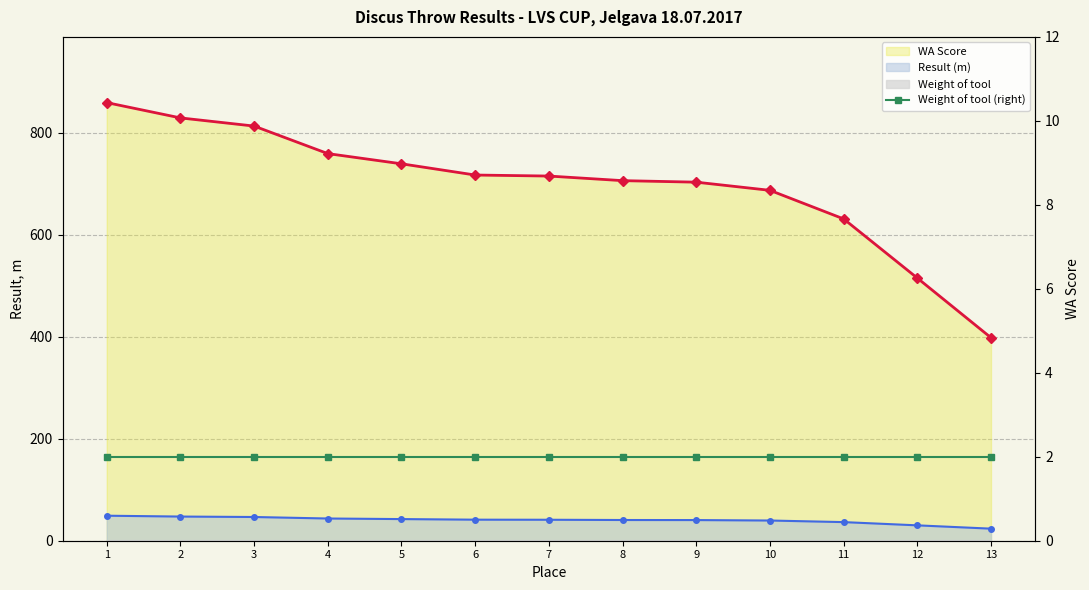

What is the minimum value for WA Score?

398.0